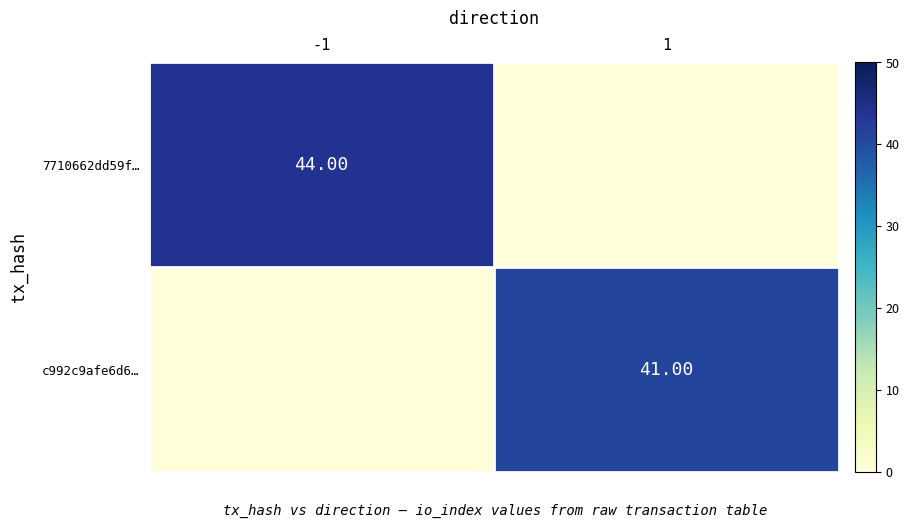

What is the total value across all series at 1?

41